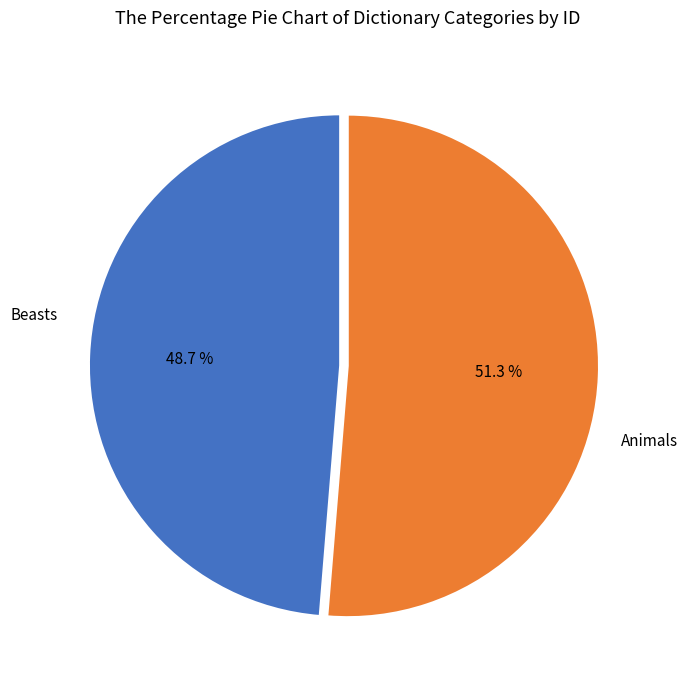

Does any single category account for the majority?

Yes